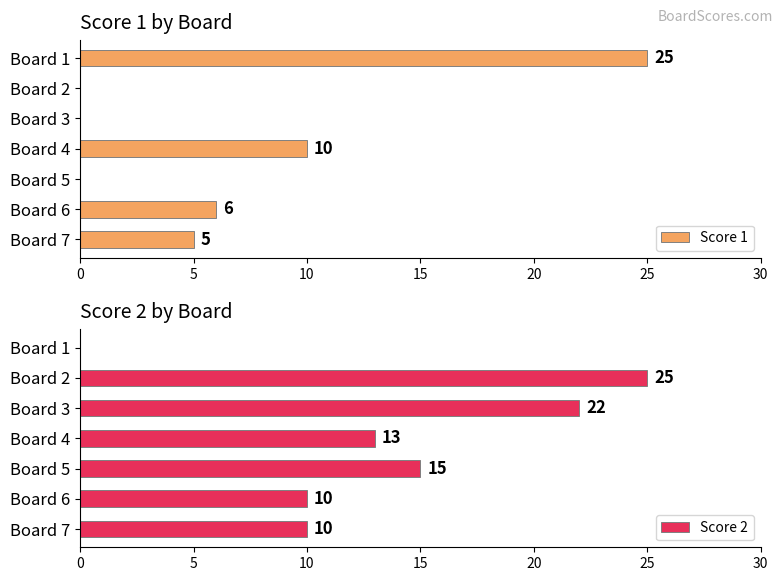

True or false: Score 1 has a value of 13 at Board 2.

False